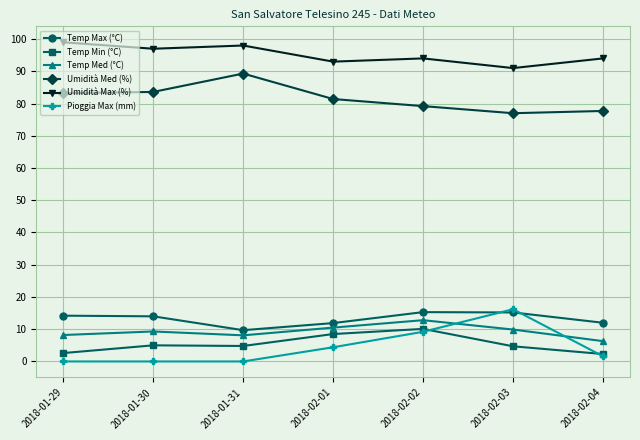

The value of Pioggia Max (mm) at 2018-01-31 is 0.0. True or false?

True